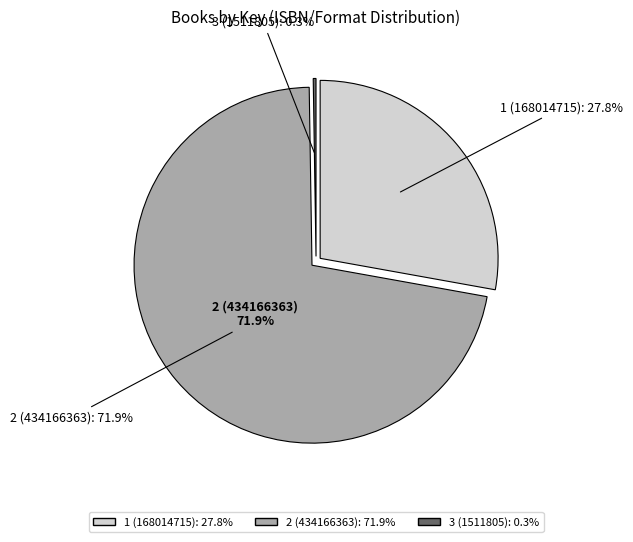

What percentage is the 1 (168014715) slice, to the nearest percent?

28%